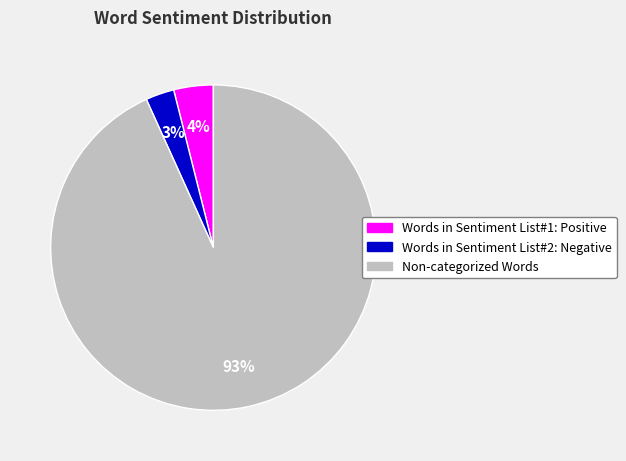

The Non-categorized Words slice represents 93% of the pie. True or false?

True